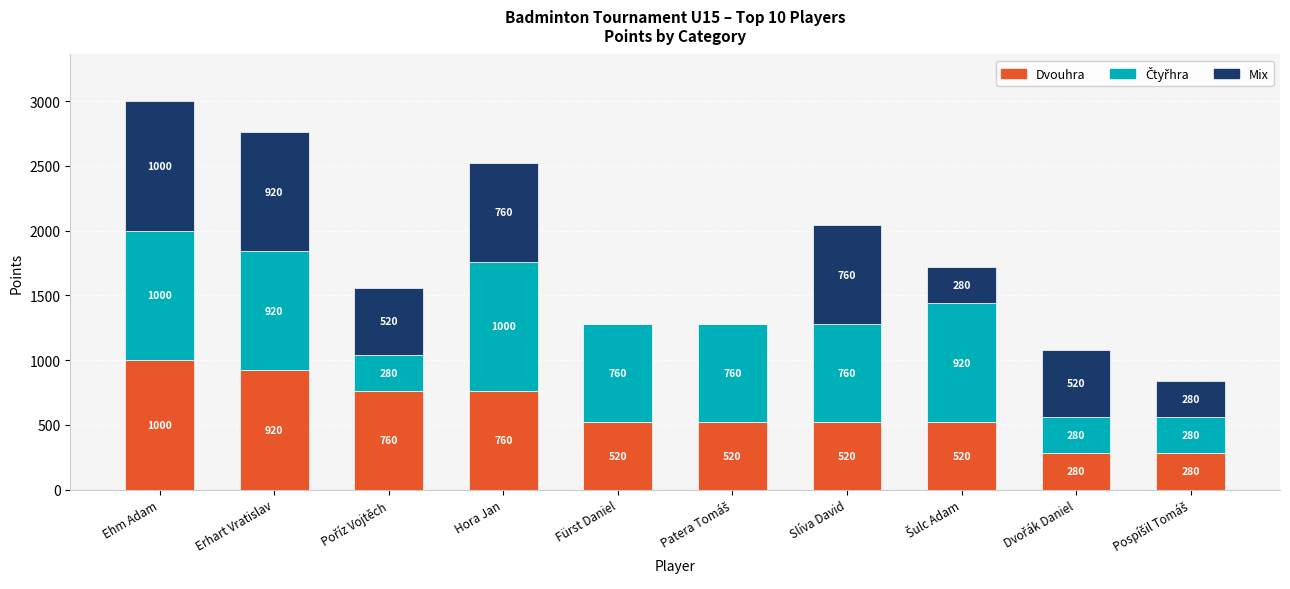

What is the sum of all Dvouhra values?

6080